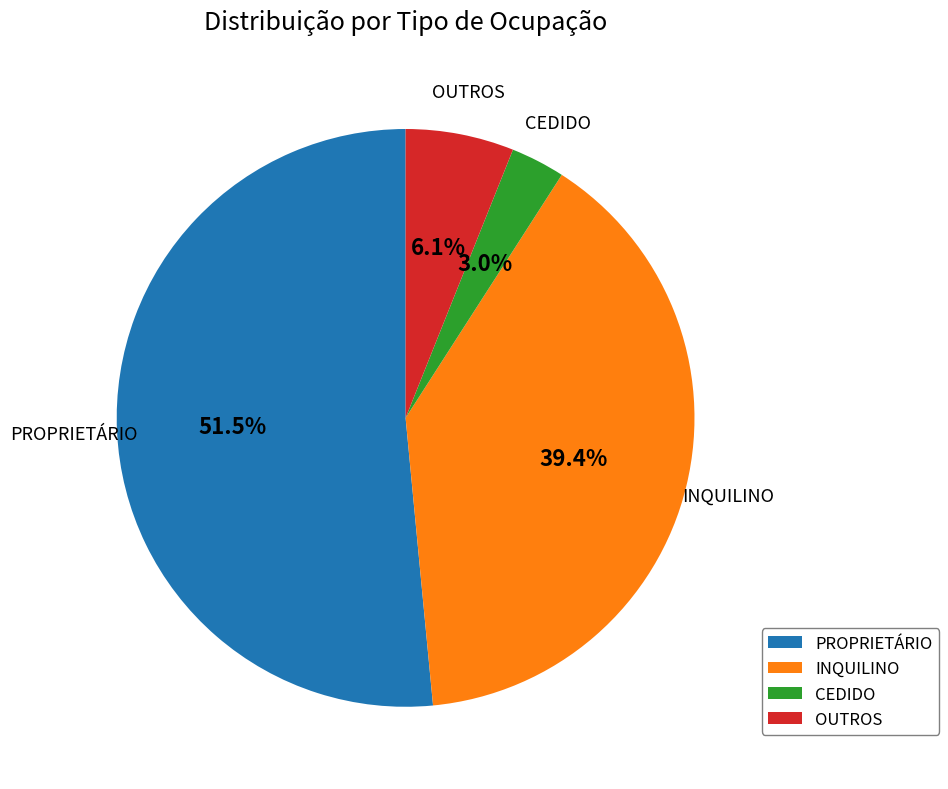

What portion of the pie excludes PROPRIETÁRIO?

48.5%